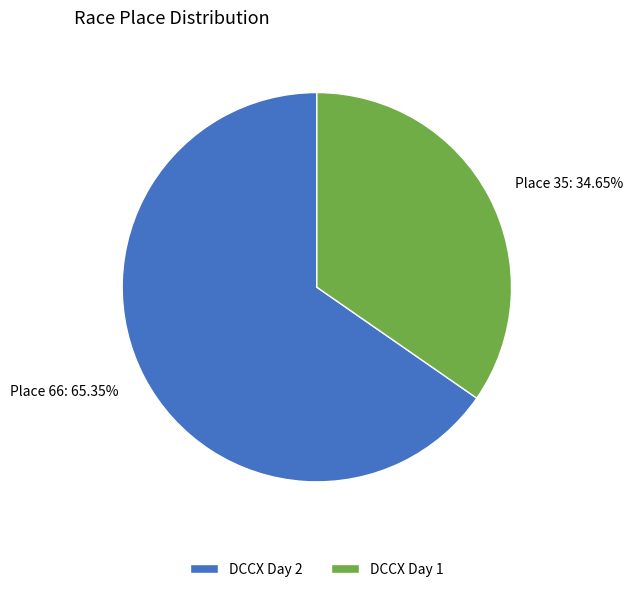

What is the largest slice in the pie chart?

DCCX Day 2